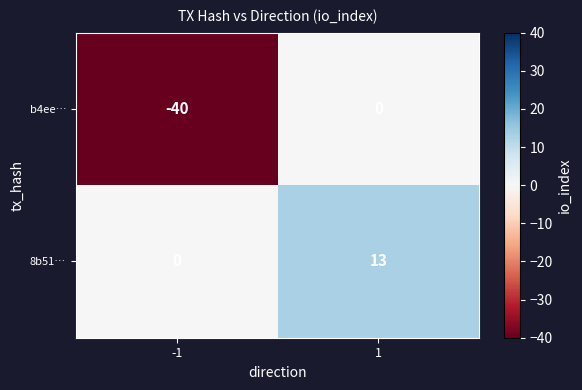

At which category is the sum across all series the highest?

1